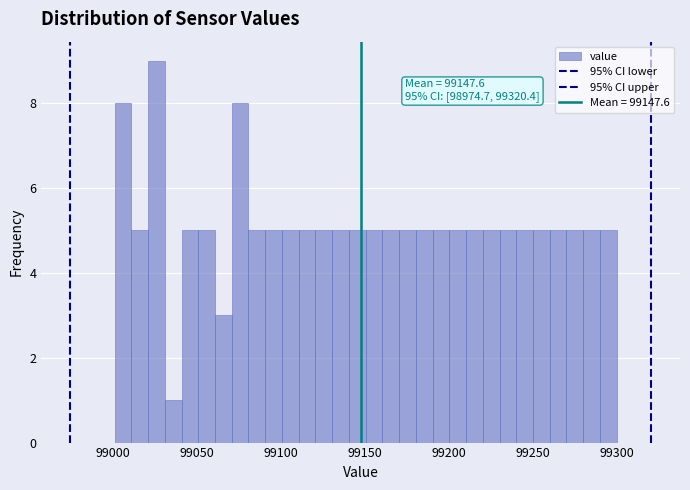

Read against the x-axis, roughly where is the centre of the tallest bar?

99025